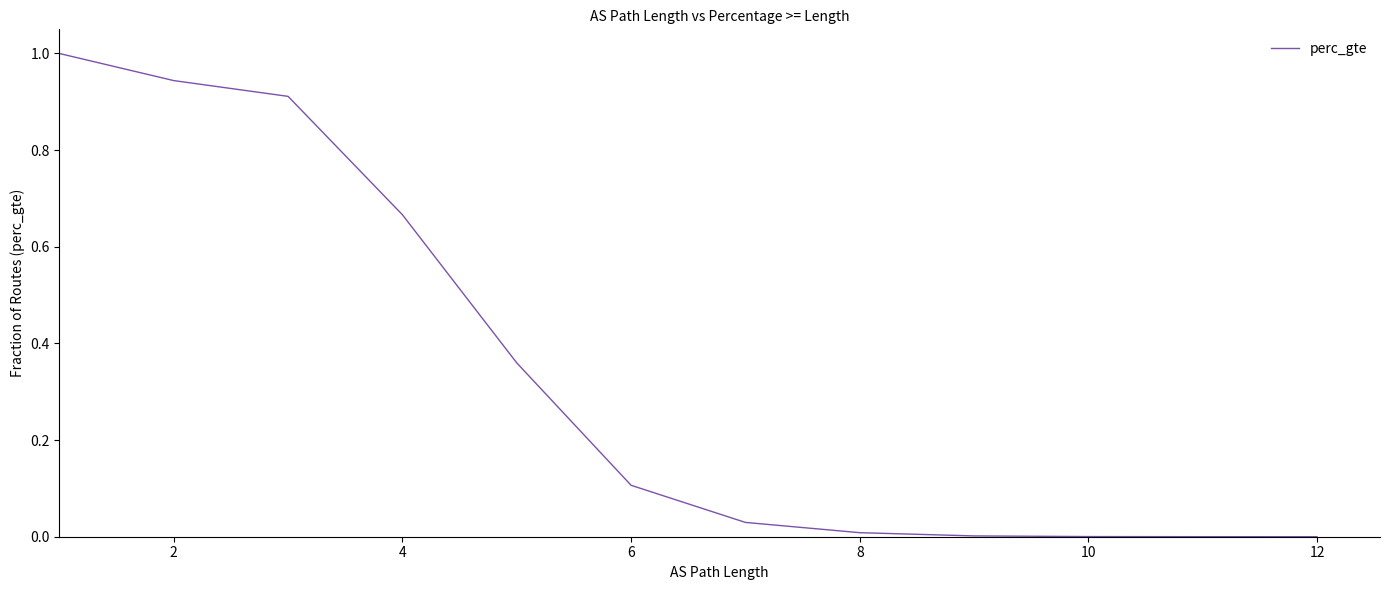

What is the difference between the maximum and minimum values?

1.0